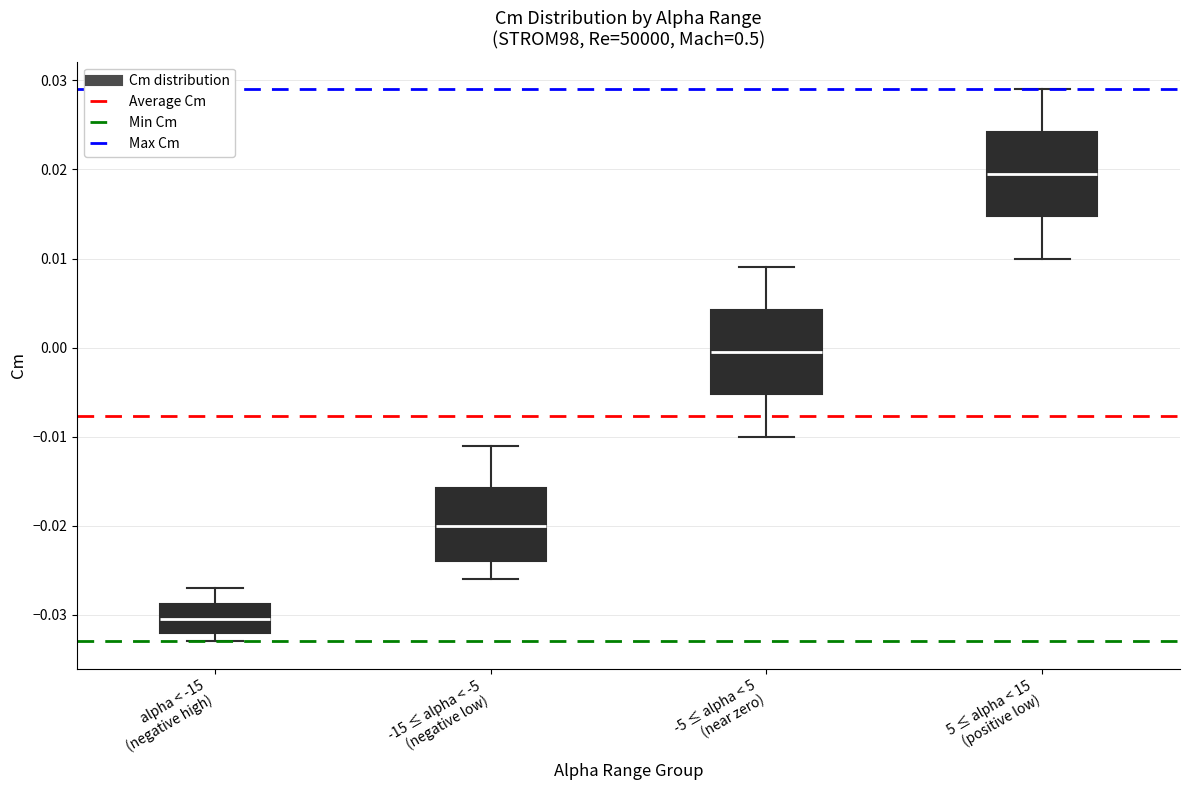

Which box's median line is the highest?

5 ≤ alpha < 15 (positive low)